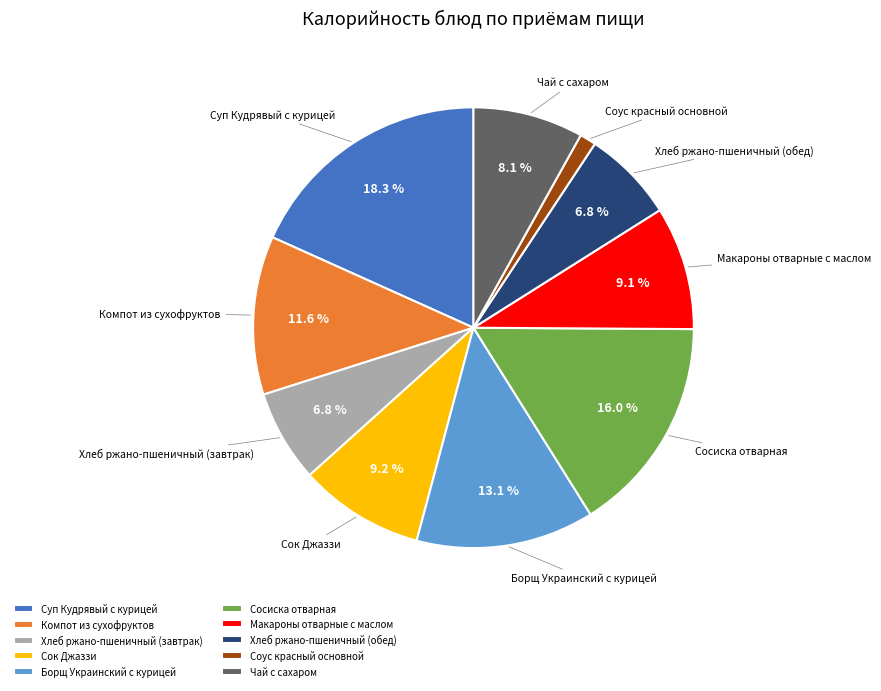

Combined, do Борщ Украинский с курицей and Хлеб ржано-пшеничный (обед) account for over 50%?

No